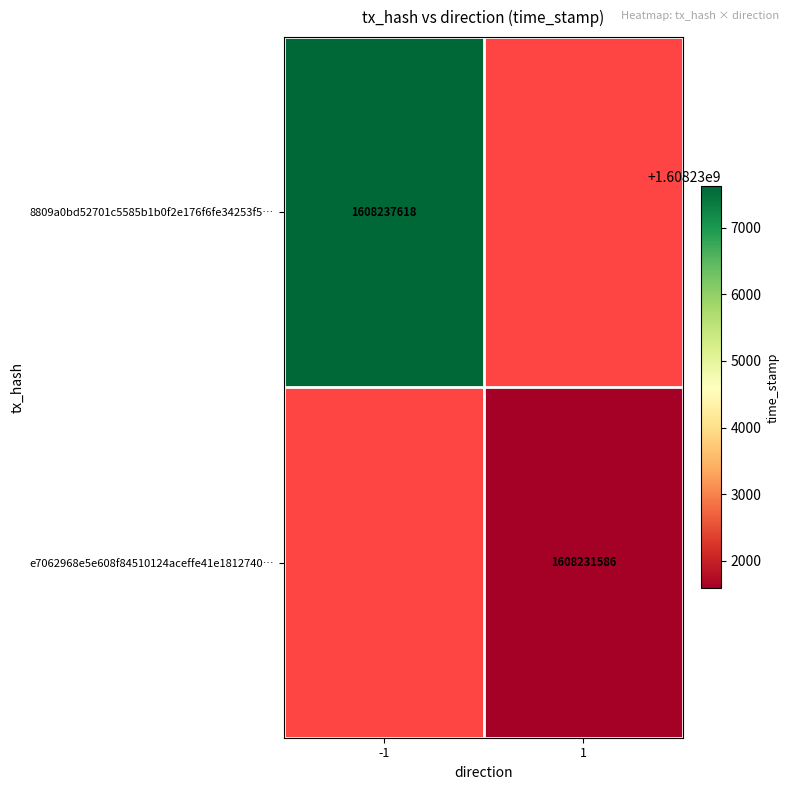

Is it true that 8809a0bd52701c5585b1b0f2e176f6fe34253f5… equals 2893390728 at -1?

False